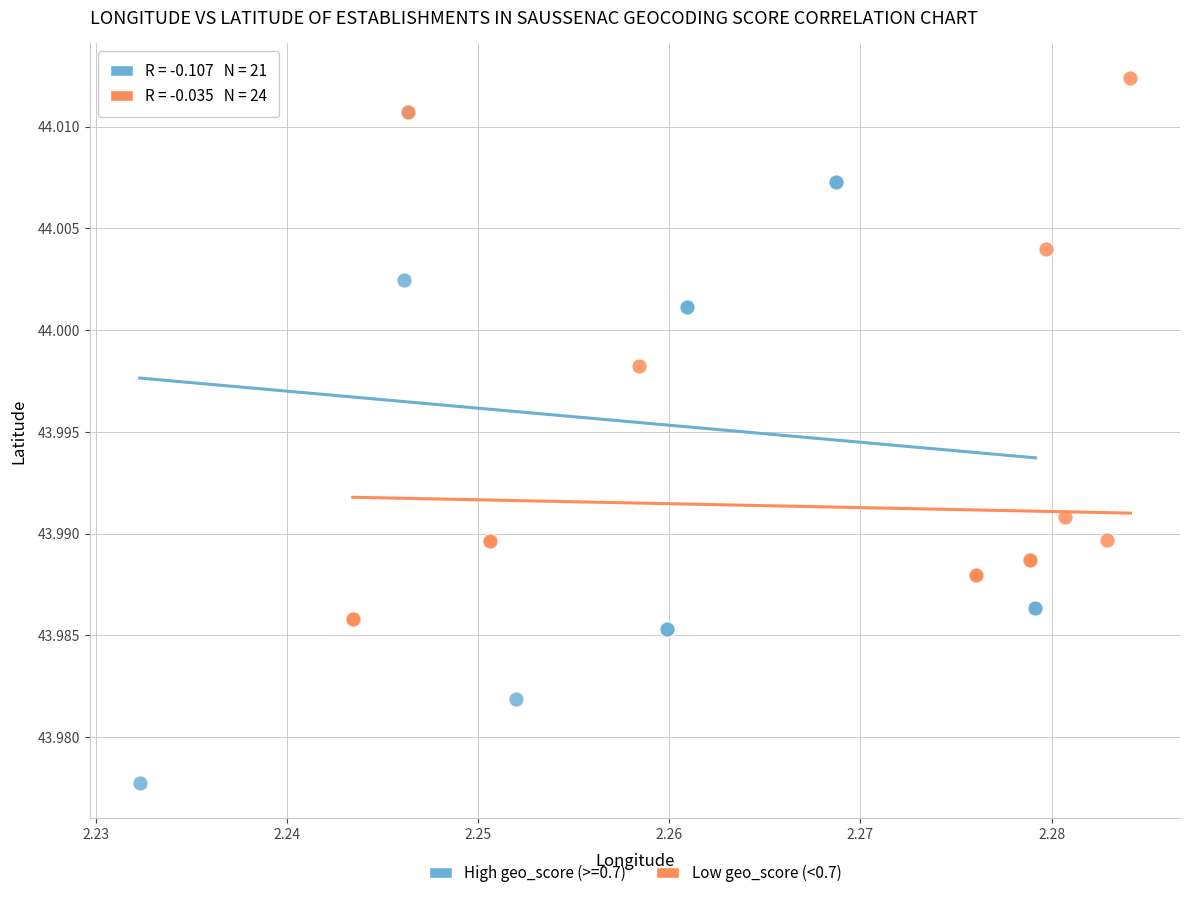

Which series reaches the maximum Y coordinate?

Low geo_score (<0.7)